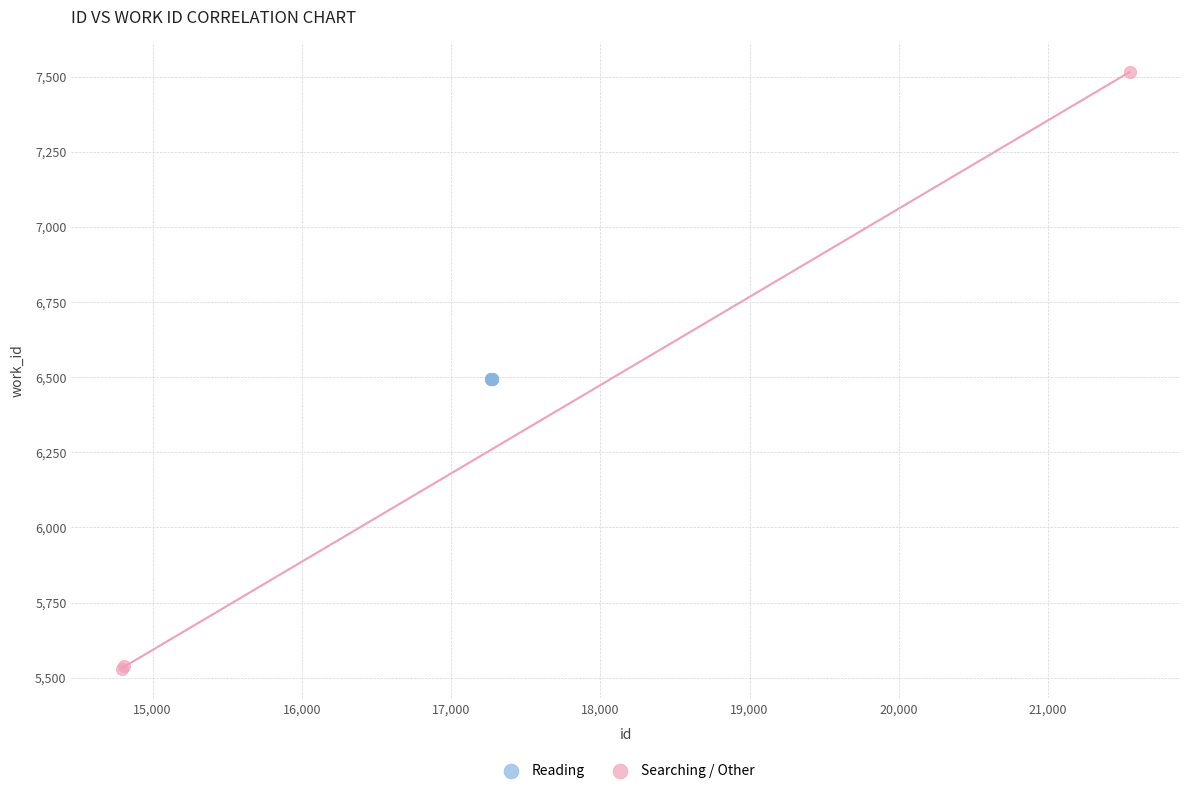

Which series contains the highest Y value?

Searching / Other